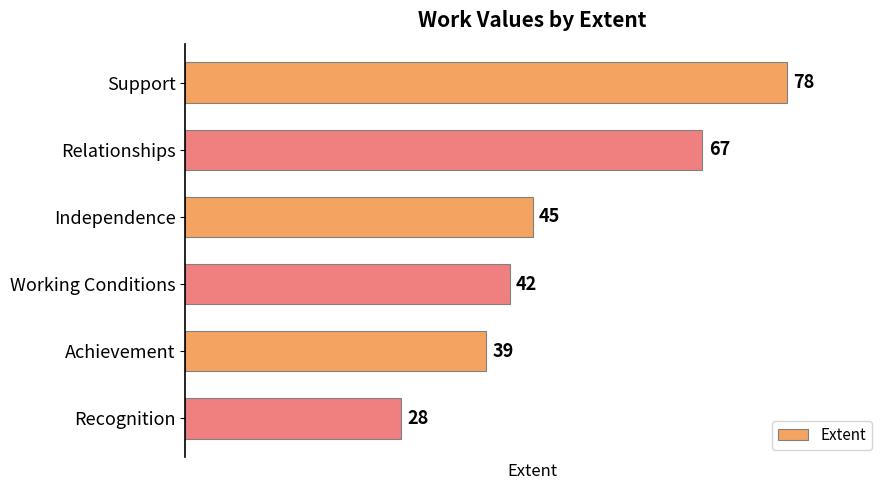

The value at Support is 78. True or false?

True